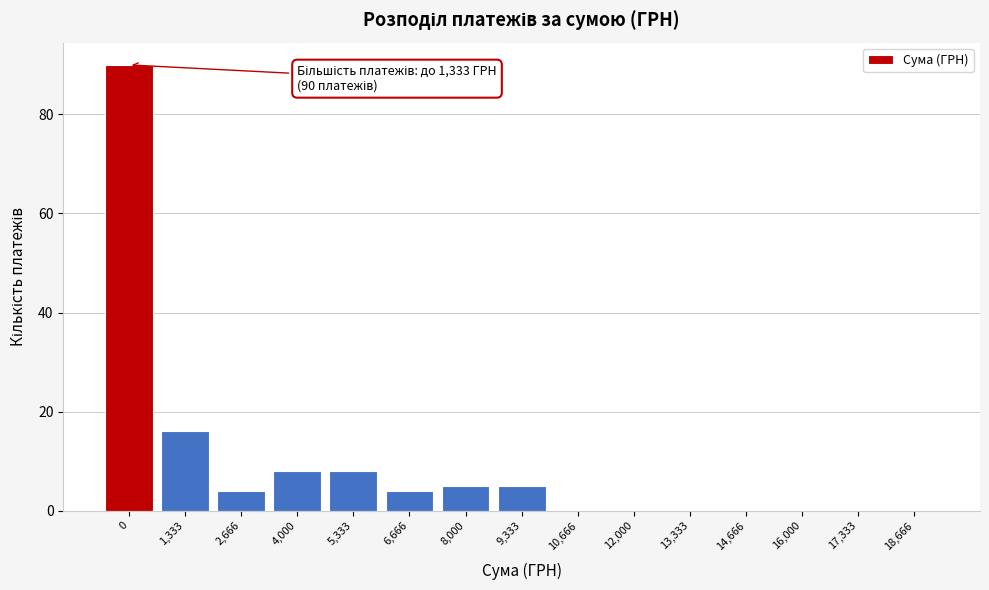

Reading left to right, what are all the values shown in this chart?

0=90	1,333=16	2,666=4	4,000=8	5,333=8	6,666=4	8,000=5	9,333=5	10,666=0	12,000=0	13,333=0	14,666=0	16,000=0	17,333=0	18,666=0